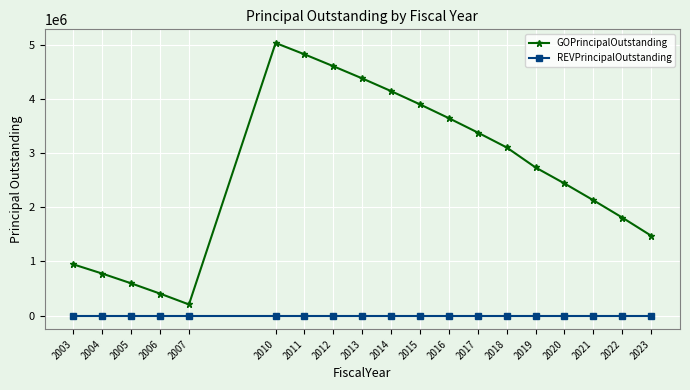

How many values in the GOPrincipalOutstanding series are below 2735000?

9